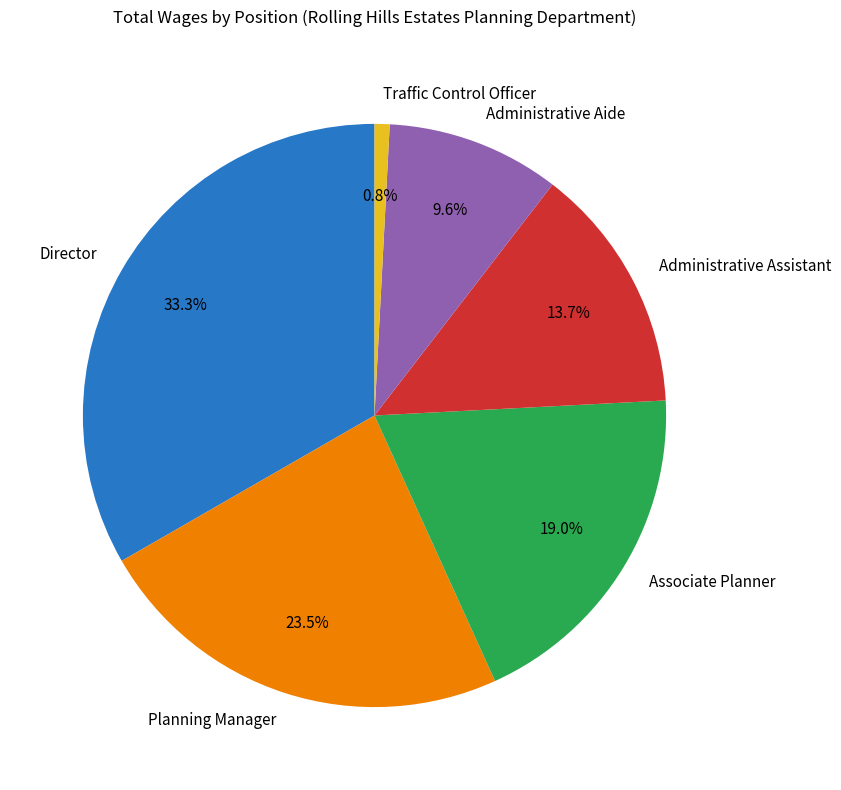

To the nearest percent, what is the average slice percentage?

17%